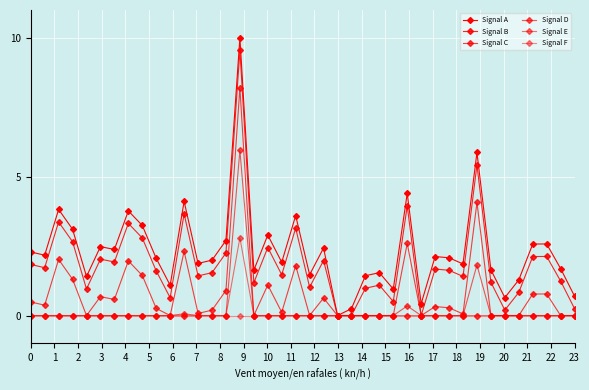

How many lines are shown in the chart?

6